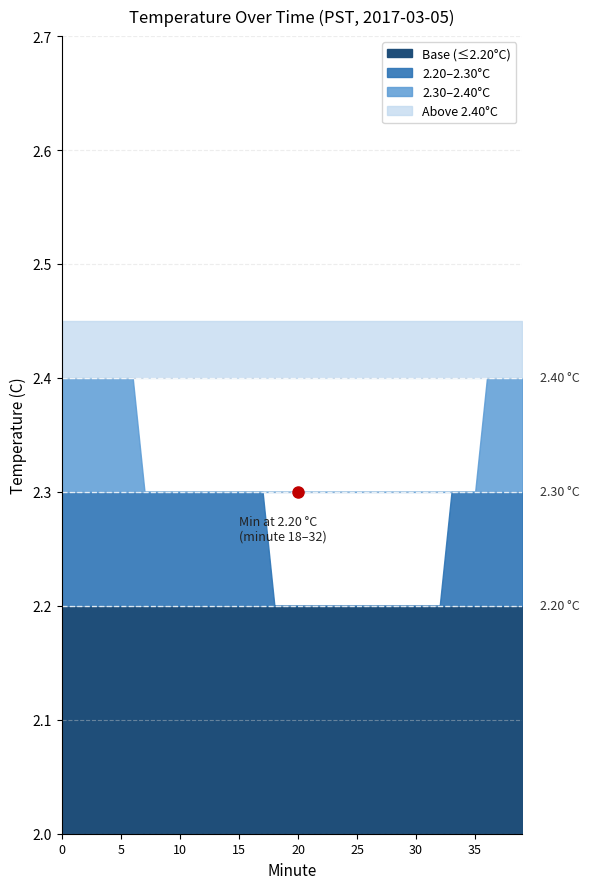

Which has a higher value, 20 or 11?

11